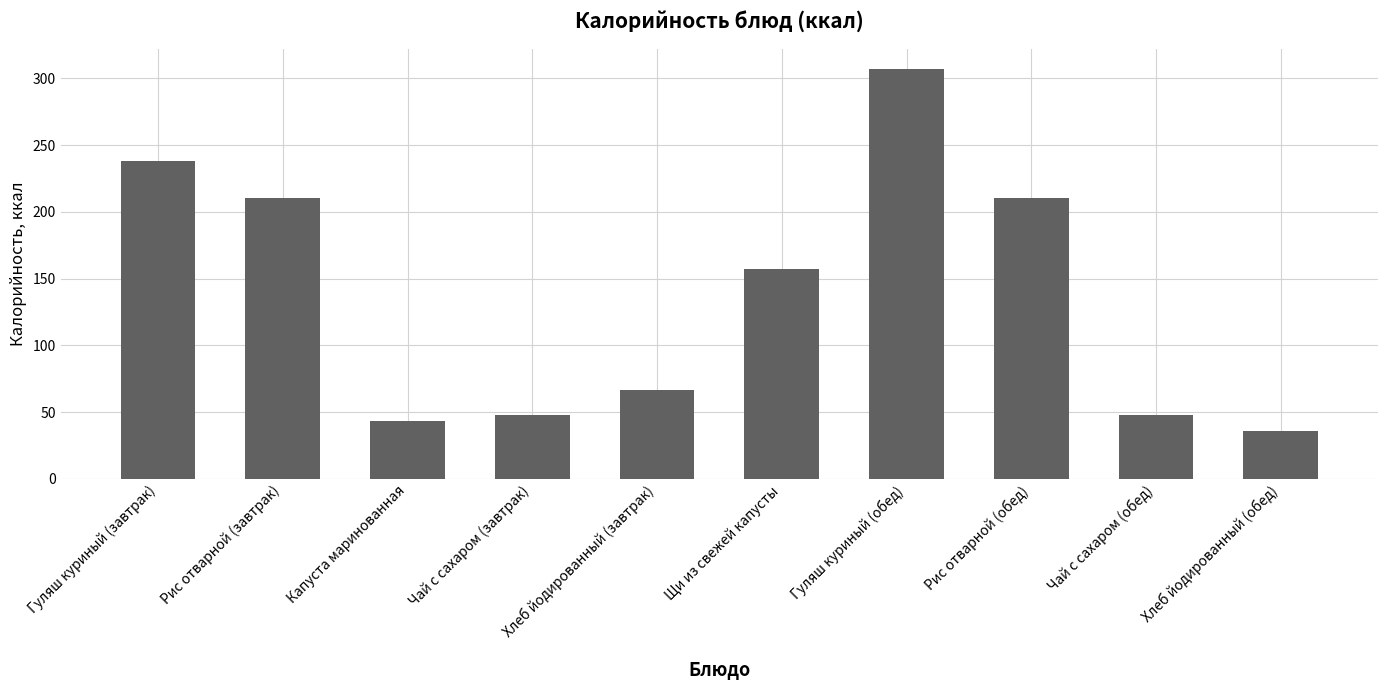

Approximately how many times larger is the value at Хлеб йодированный (обед) compared to Щи из свежей капусты?

0.2